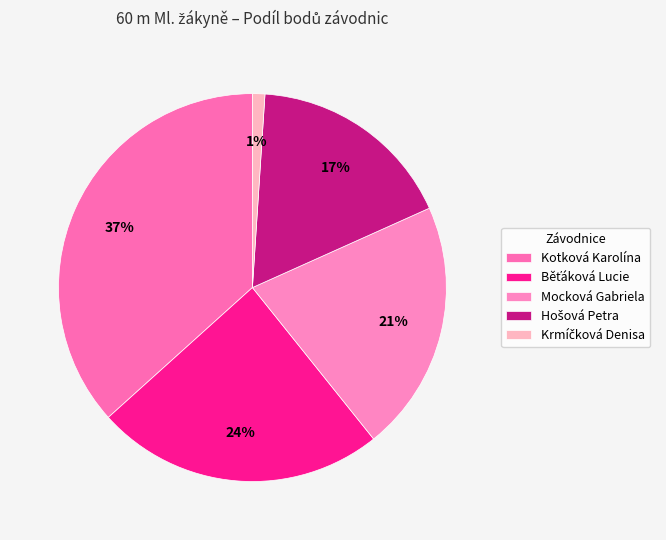

To the nearest percent, what percentage of the pie is Kotková Karolína?

37%